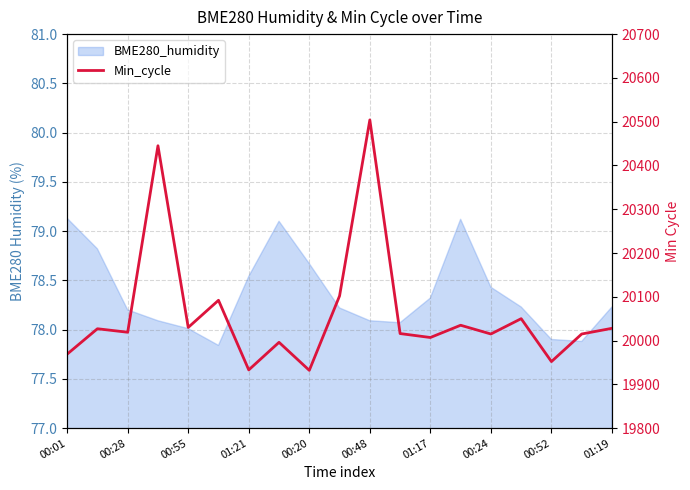

The value at 00:20 is 19932. True or false?

True